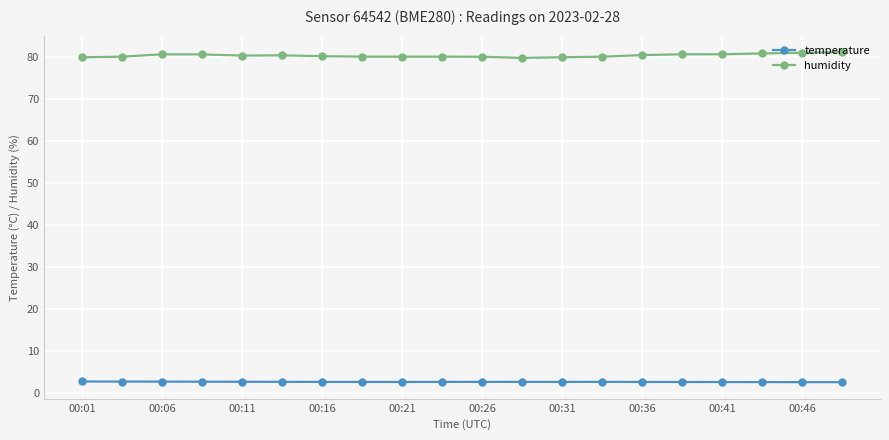

What is the value of the humidity point at the 2nd from the left?

80.0